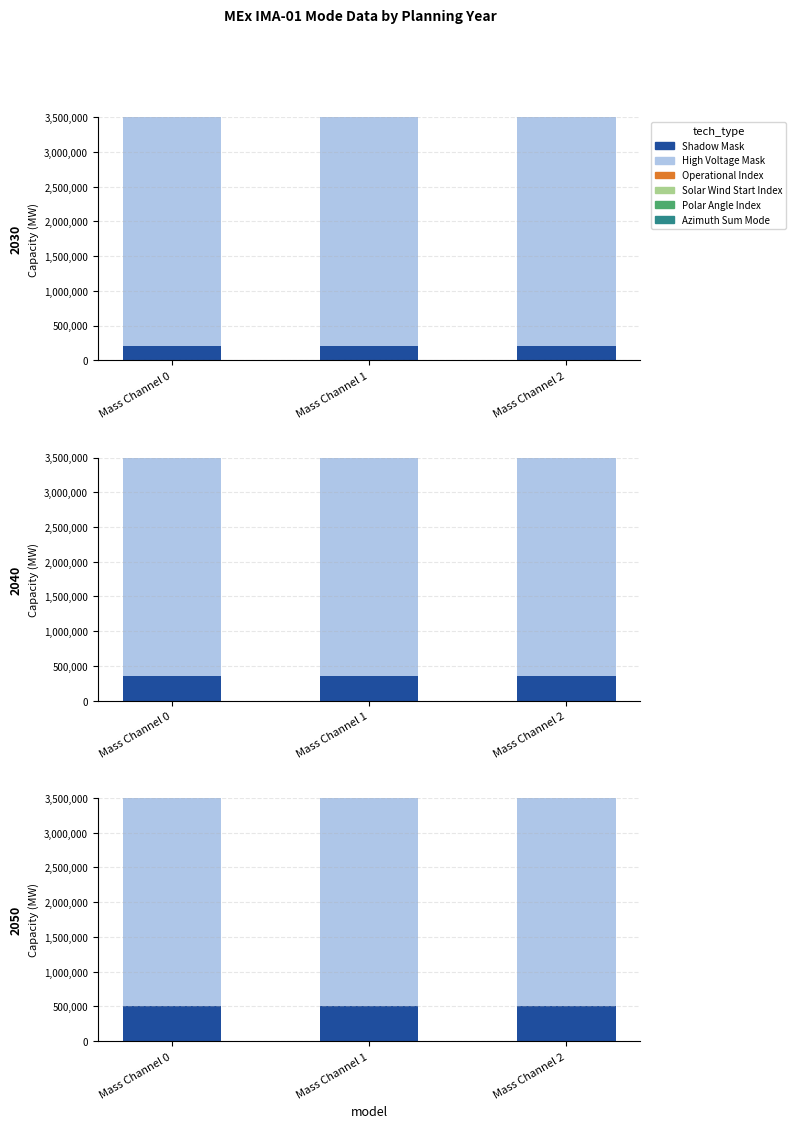

The value of Shadow Mask at Mass Channel 0 is 500000. True or false?

True